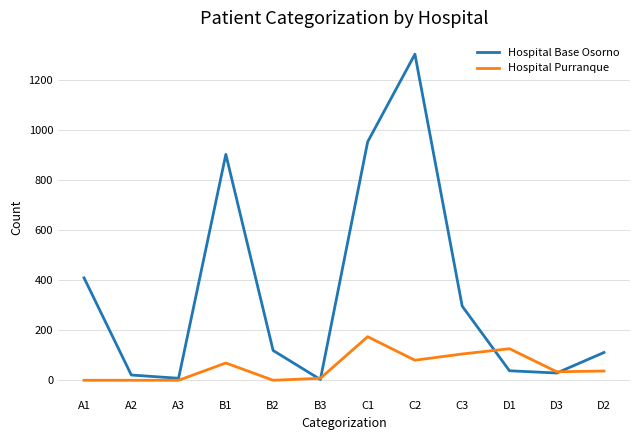

The value of Hospital Purranque at B2 is 80. True or false?

False